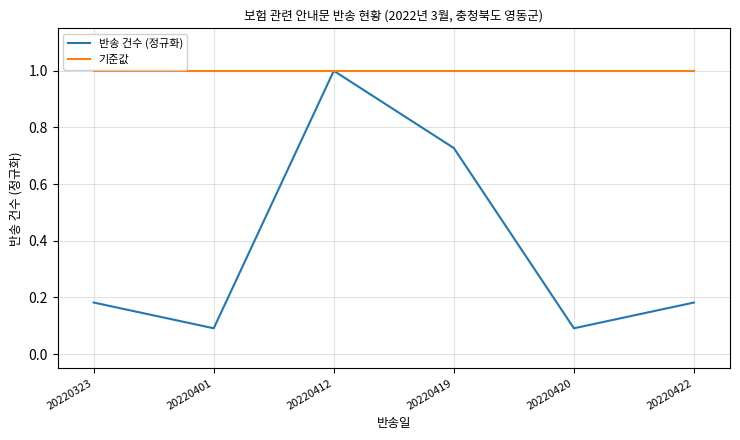

What is the greatest value displayed?

1.0